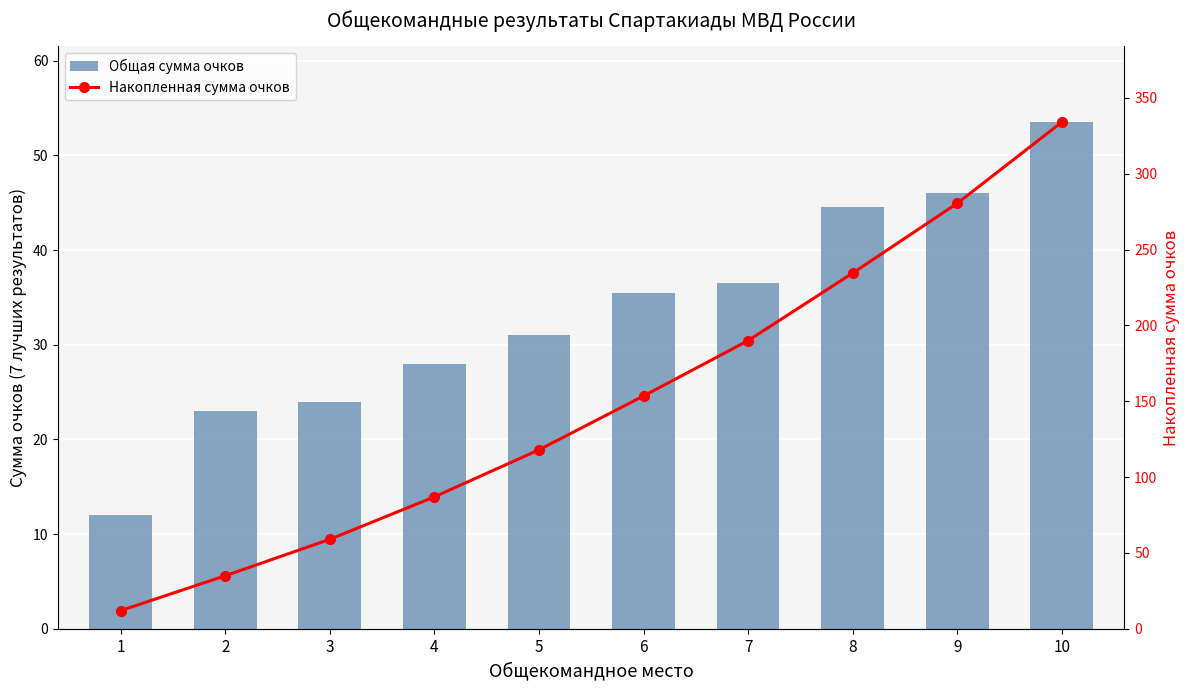

Reading left to right, extract all data points from this chart.

Общая сумма очков: 1=12.0	2=23.0	3=24.0	4=28.0	5=31.0	6=35.5	7=36.5	8=44.5	9=46.0	10=53.5
Накопленная сумма очков: 1=12.0	2=35.0	3=59.0	4=87.0	5=118.0	6=153.5	7=190.0	8=234.5	9=280.5	10=334.0